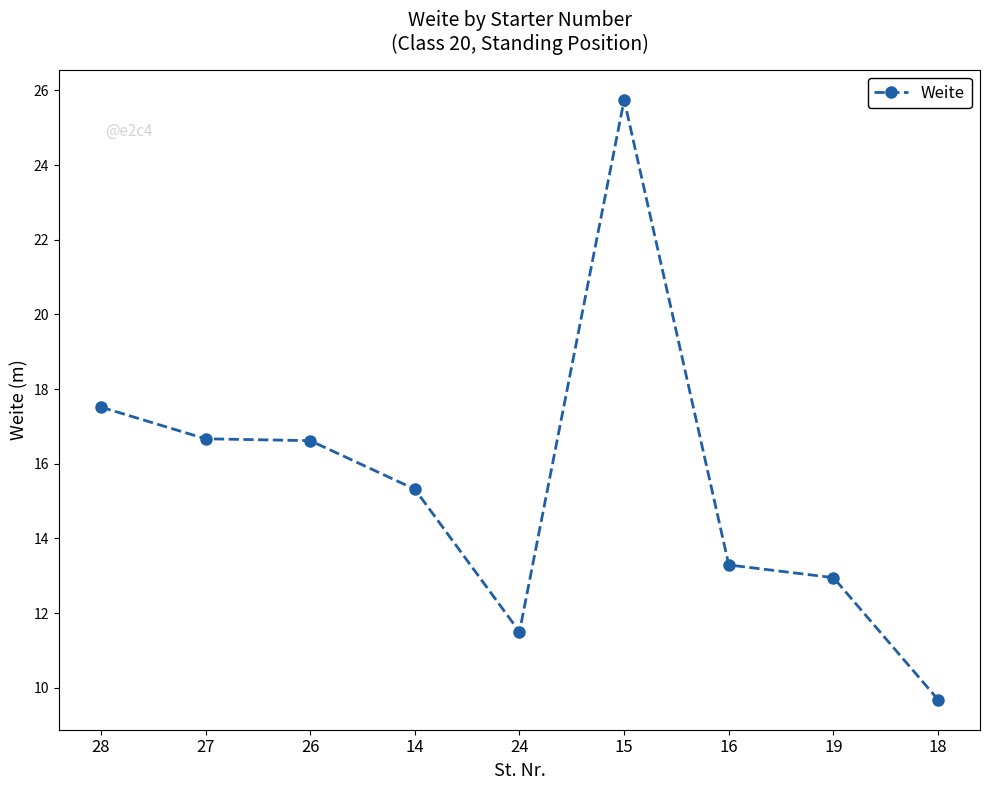

Is this an area chart (filled region under the line)?

No